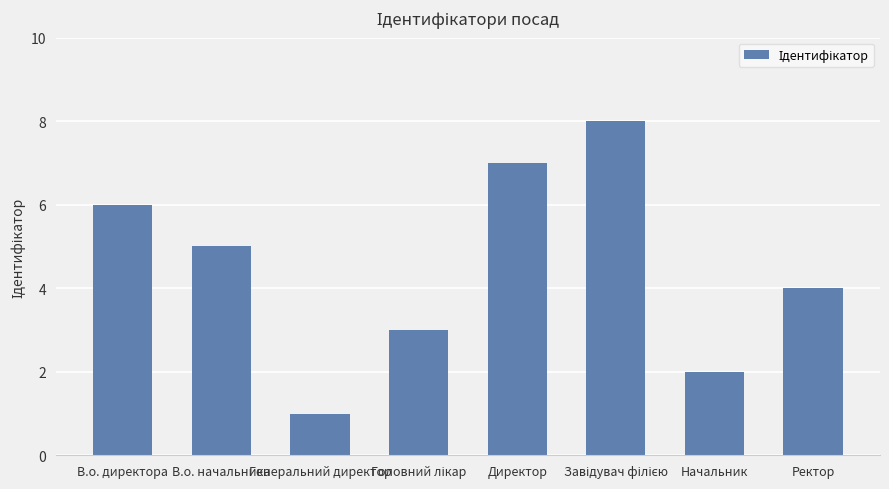

What is the change in value from Генеральний директор to Начальник?

+1